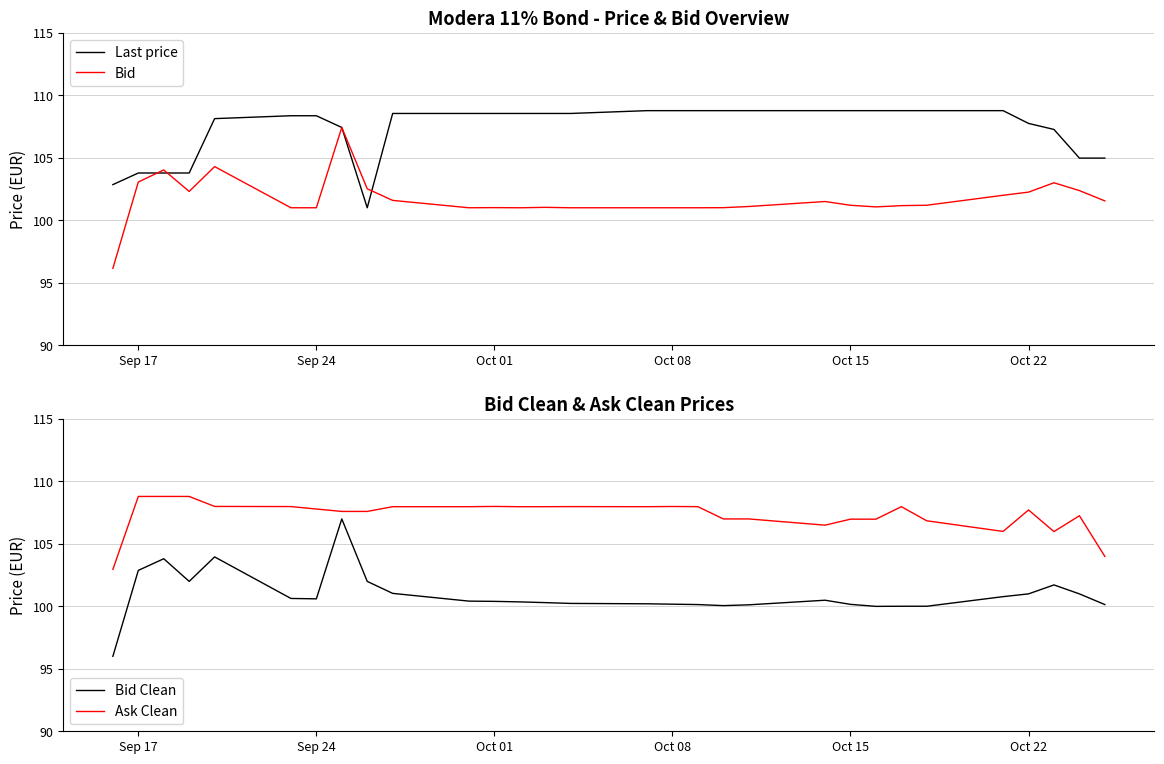

What are all the series names shown in the legend?

Last price, Bid, Bid Clean, Ask Clean